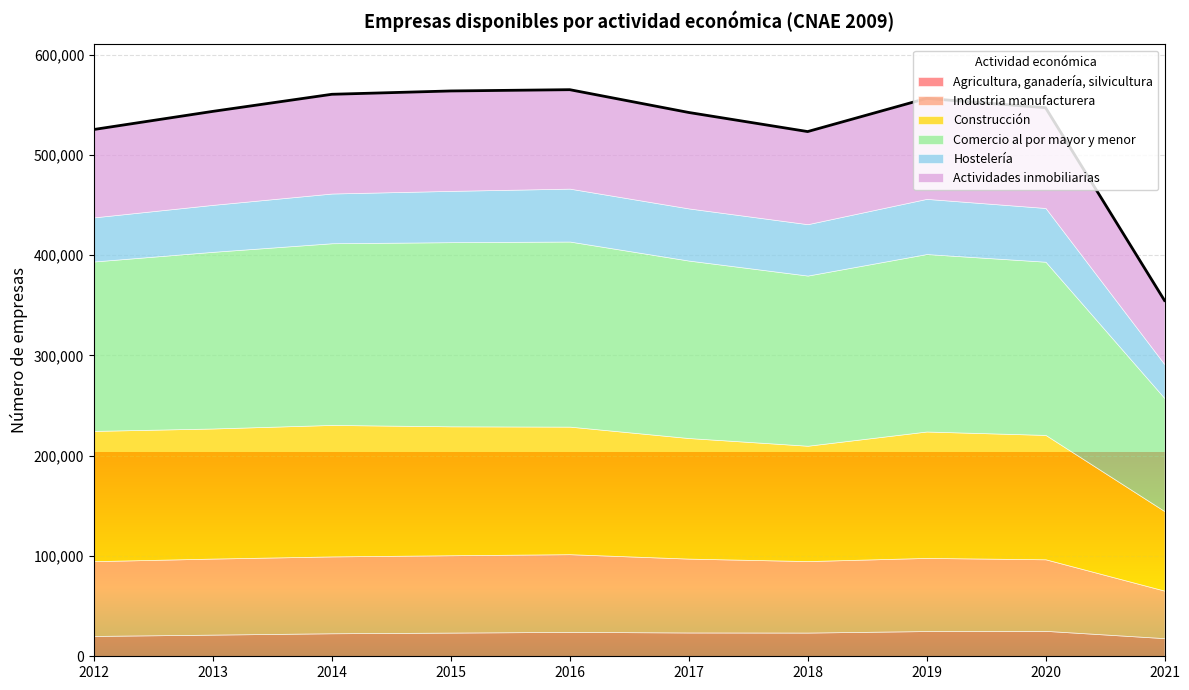

What is the sum of the Agricultura, ganadería, silvicultura values at 2013 and 2019?

46728